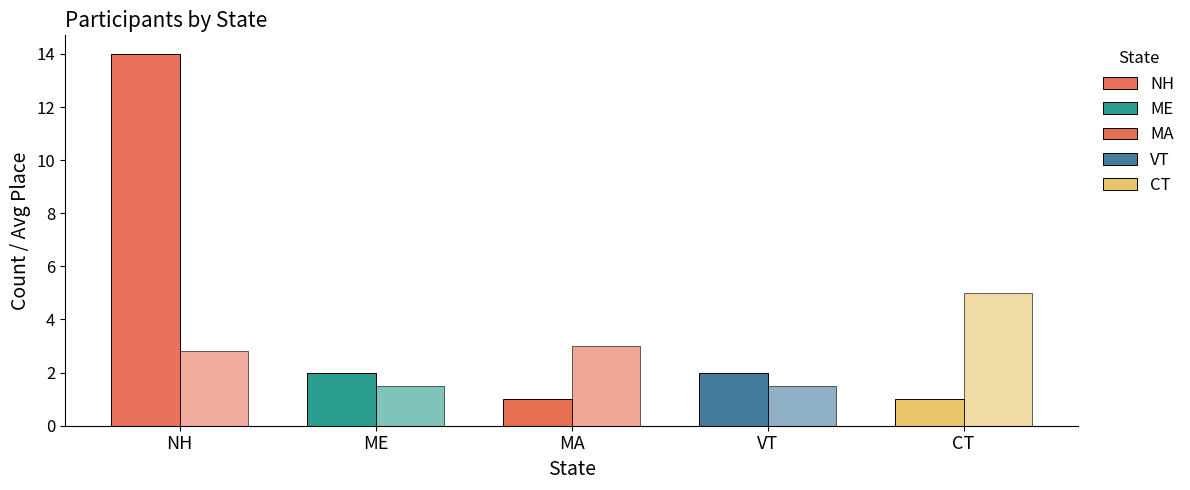

Is it true that Avg Place equals 1.0 at ME?

False